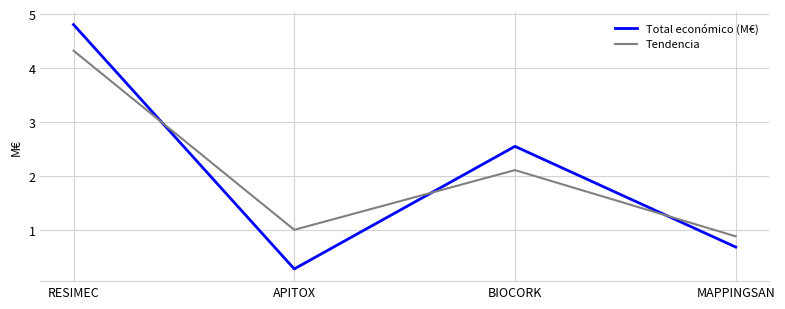

Between which two adjacent categories do Total económico (M€) and Tendencia first intersect?

RESIMEC and APITOX